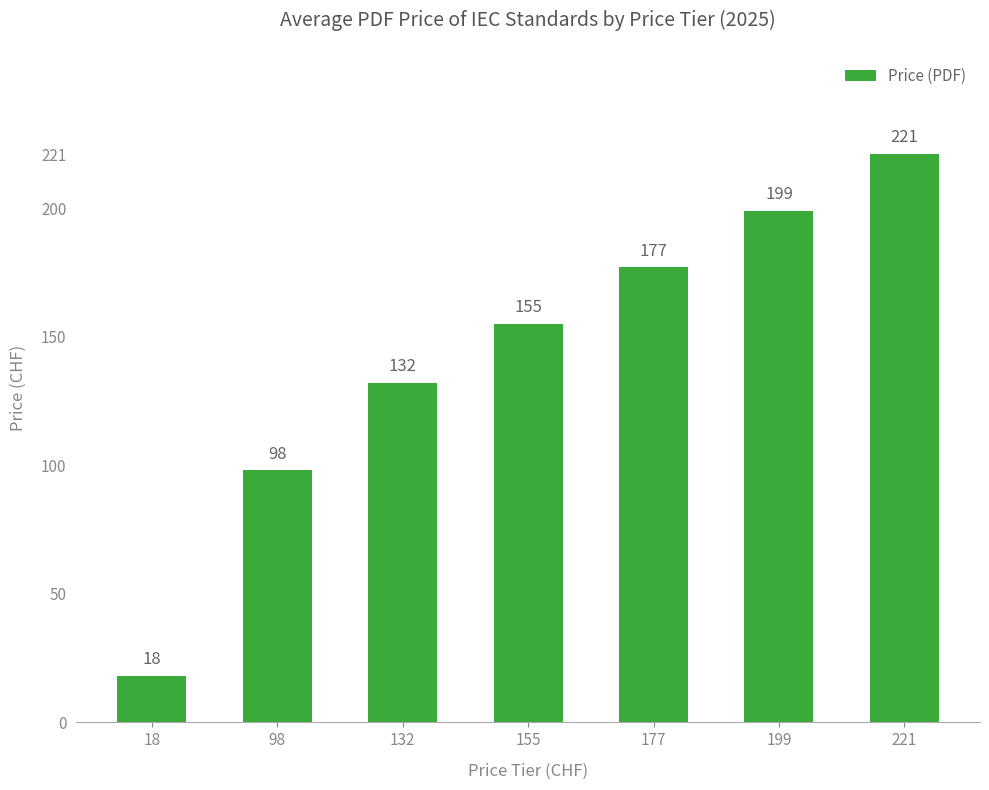

Which label corresponds to the largest value in the chart?

221